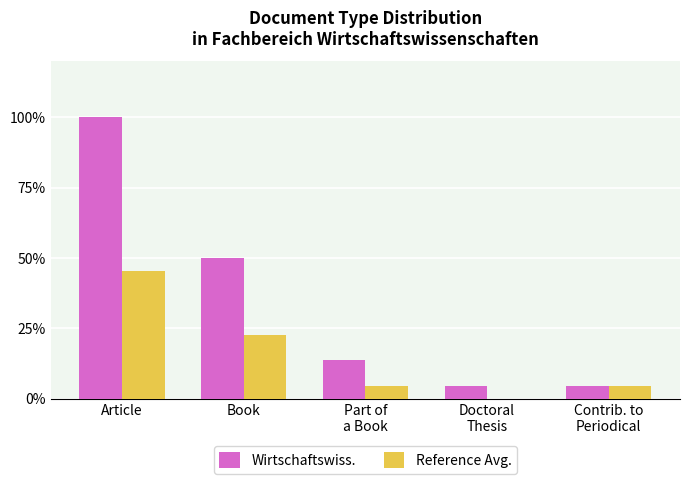

List the labels in order of Wirtschaftswiss. value, largest first.

Article, Book, Part of
a Book, Doctoral
Thesis, Contrib. to
Periodical